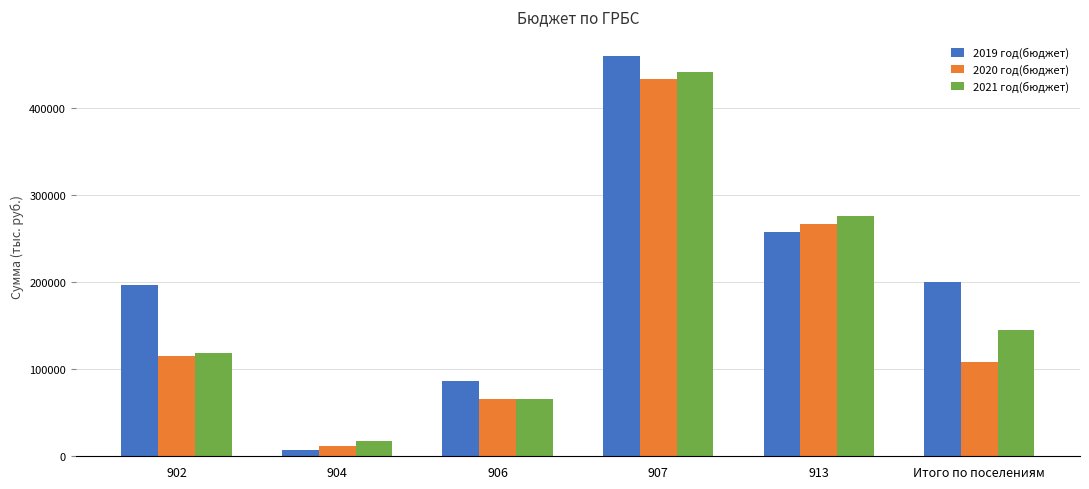

How many series are shown in this chart?

3